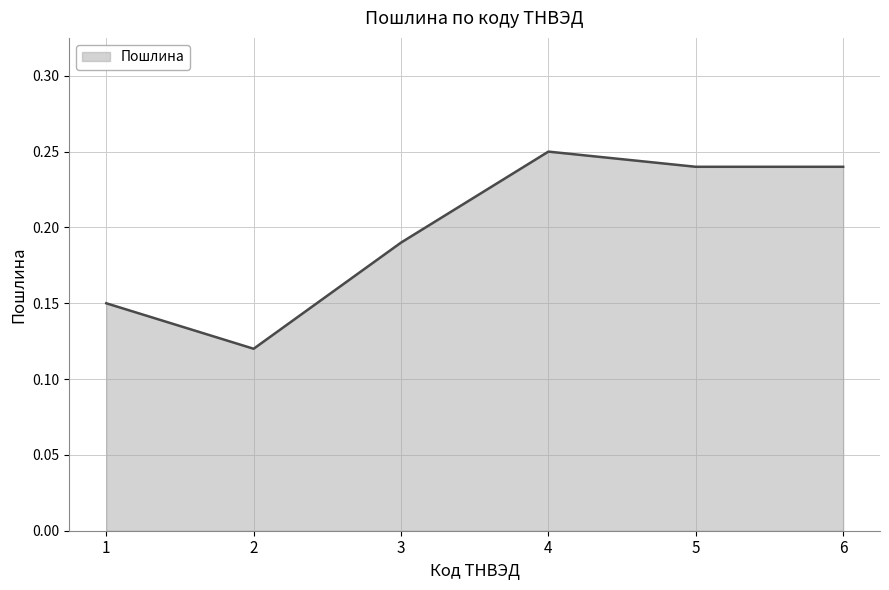

What is the sum of all values?

1.2